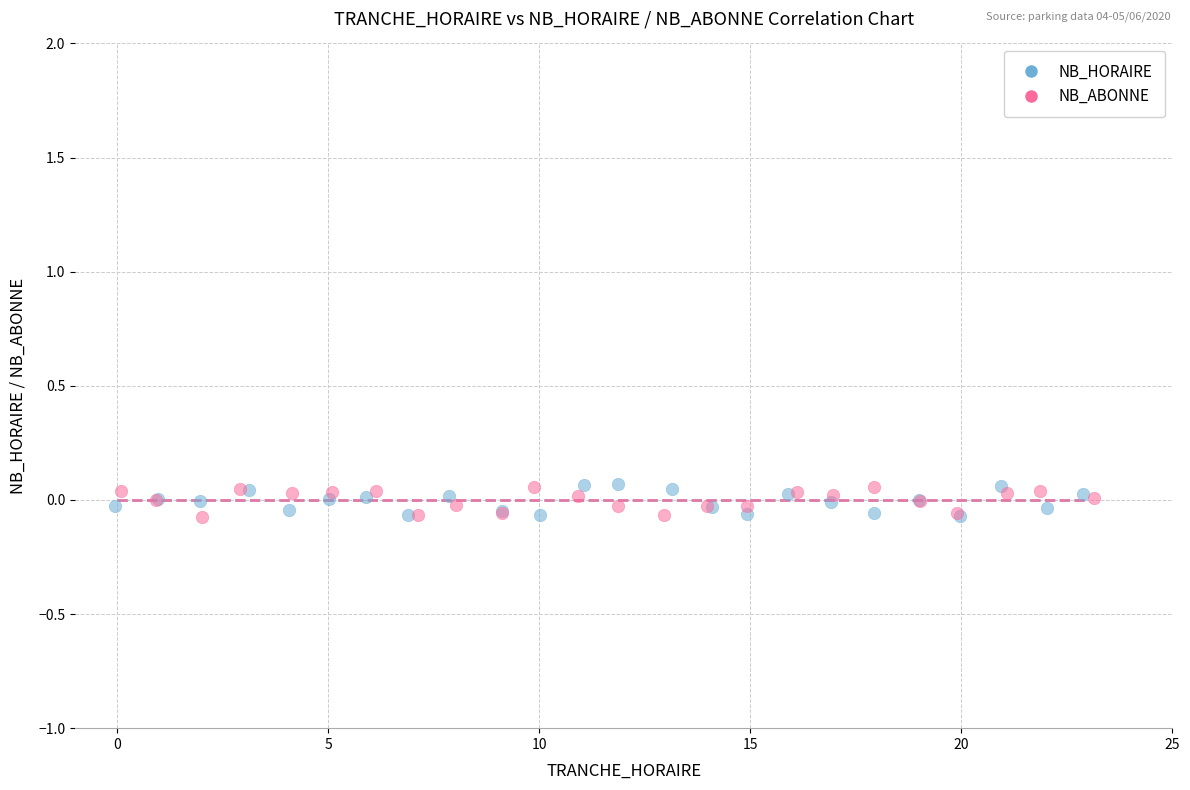

What are all the series names shown in the legend?

NB_HORAIRE, NB_ABONNE